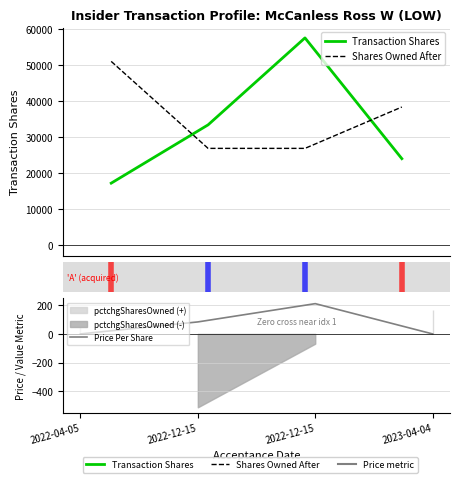

Which series has the widest spread of values?

Transaction Shares